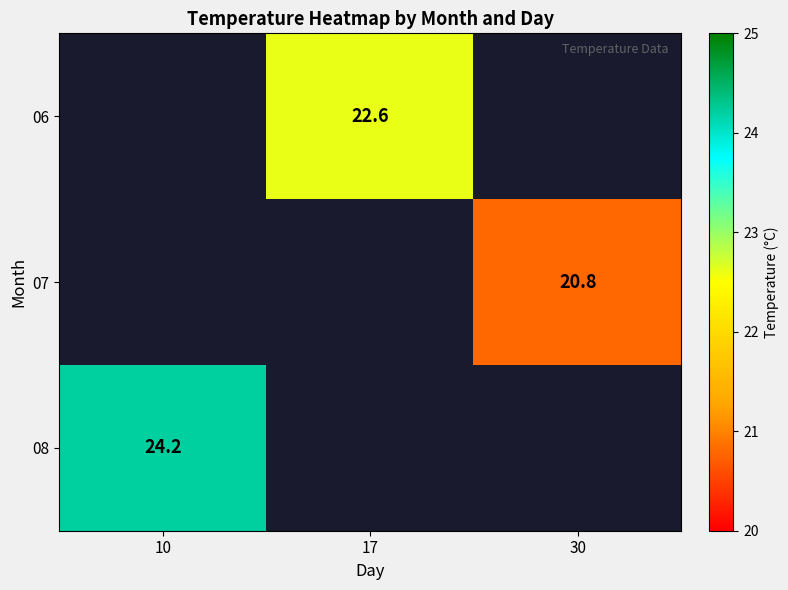

The 08 series shows 24.2 at 10. True or false?

True